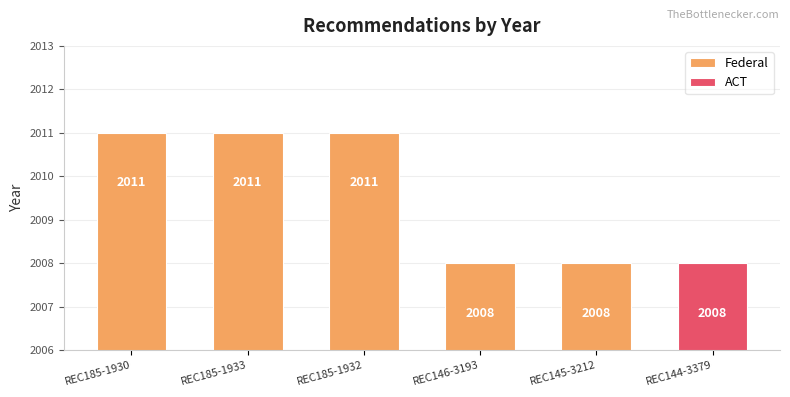

What is the approximate value of Federal at REC185-1930?

2011